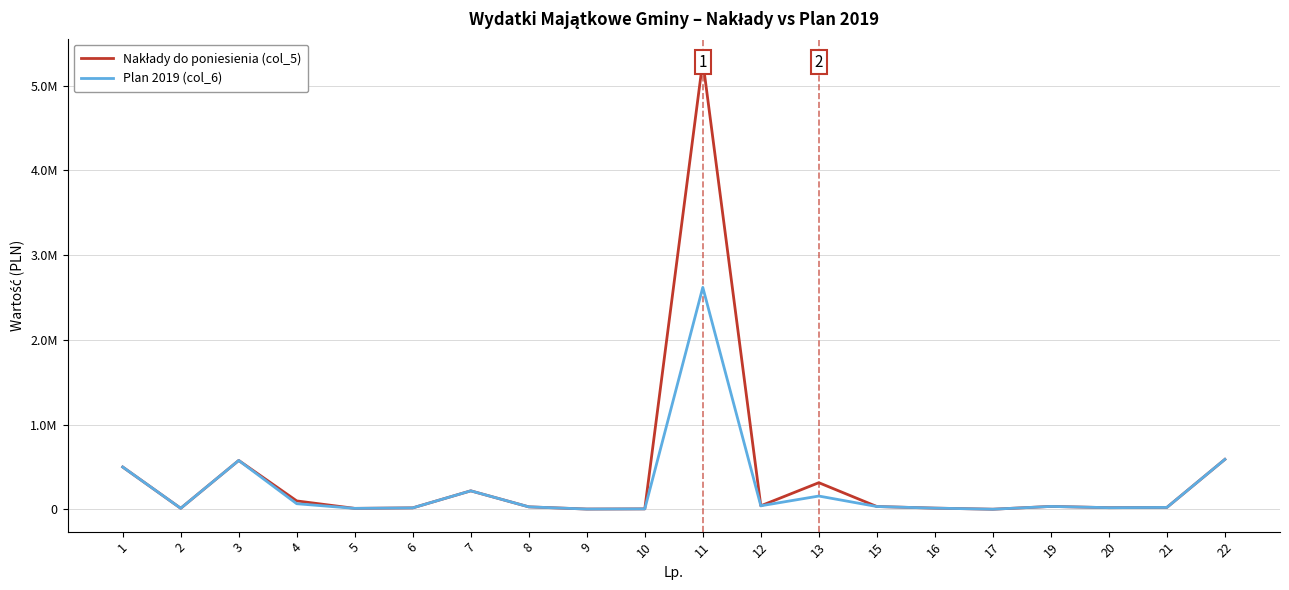

What is the smallest value displayed?

2000.0